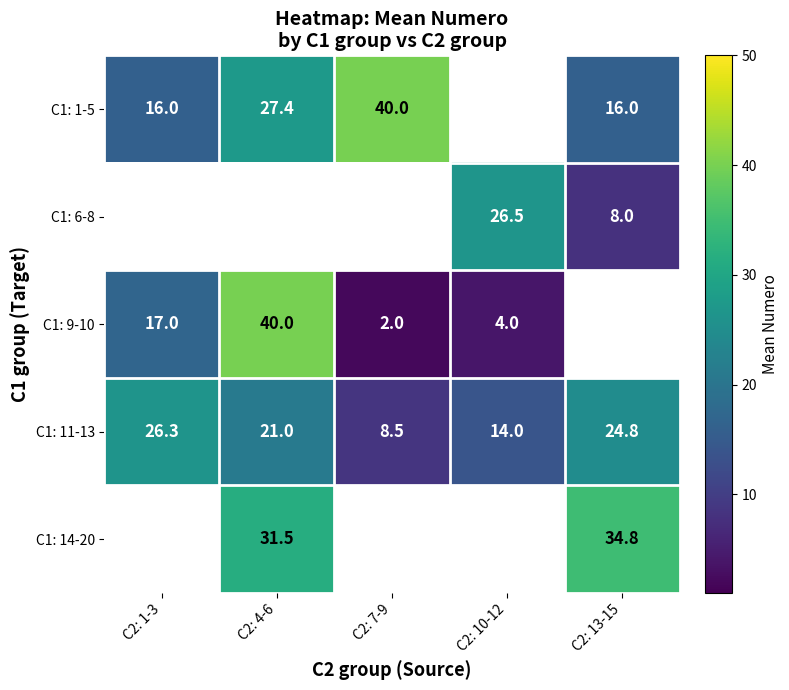

The C1: 11-13 series shows 13.7 at C2: 4-6. True or false?

False